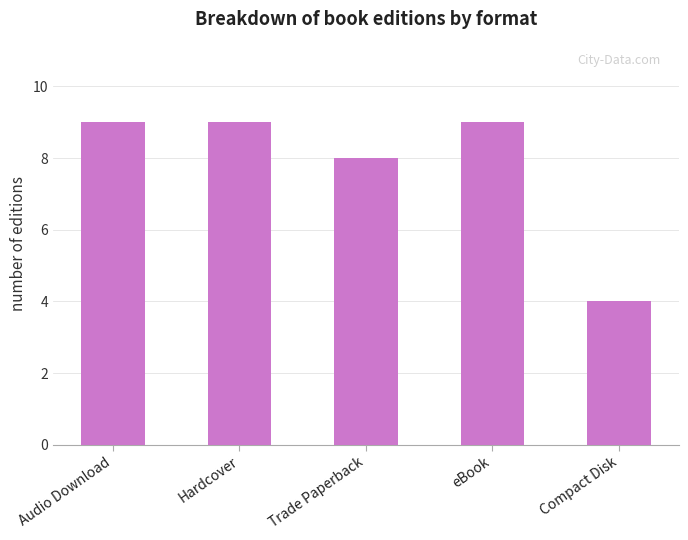

Reading left to right, list all the values displayed in this chart.

9	9	8	9	4